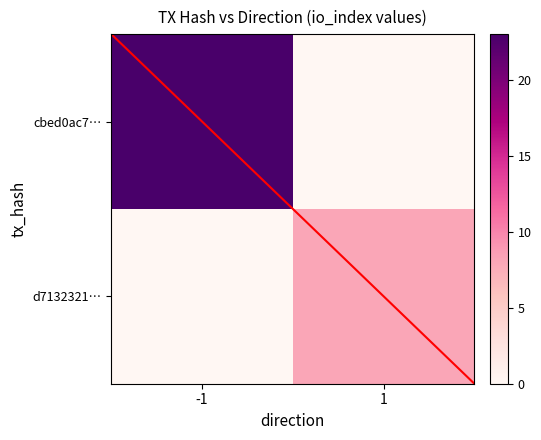

What is the sum of all d7132321d3d24e8f76bc69438929fec70899fc0 values?

9